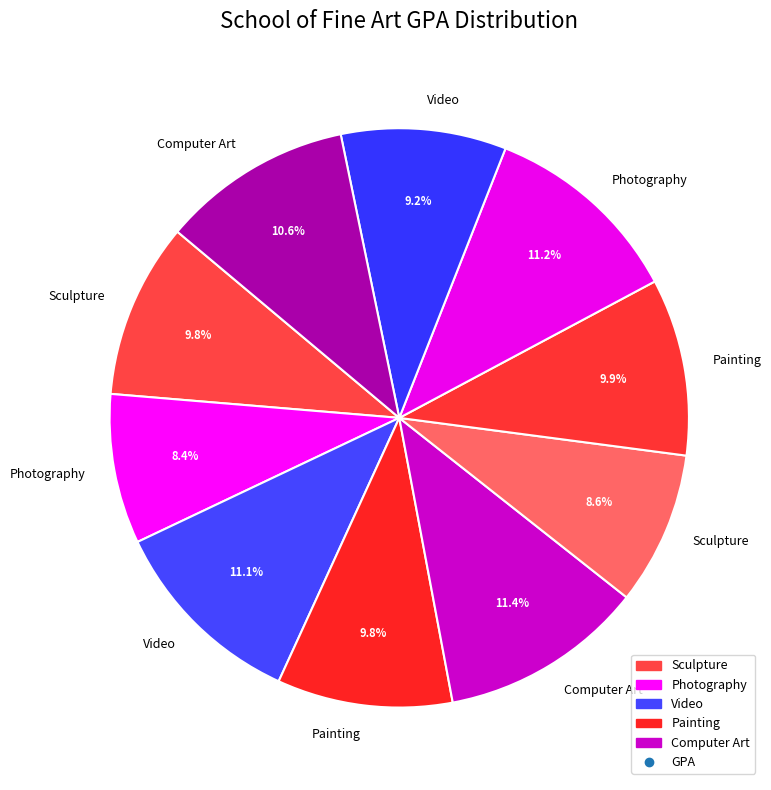

Count the number of slices in the pie.

10